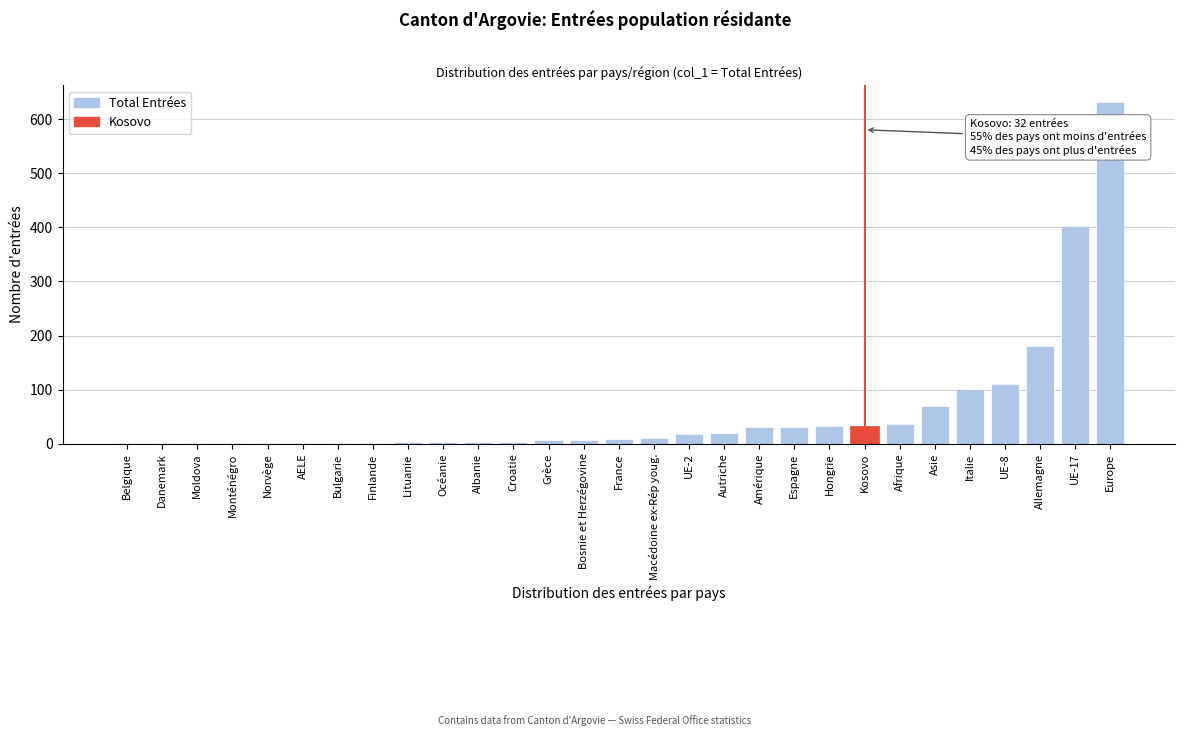

What is the greatest value displayed?

631